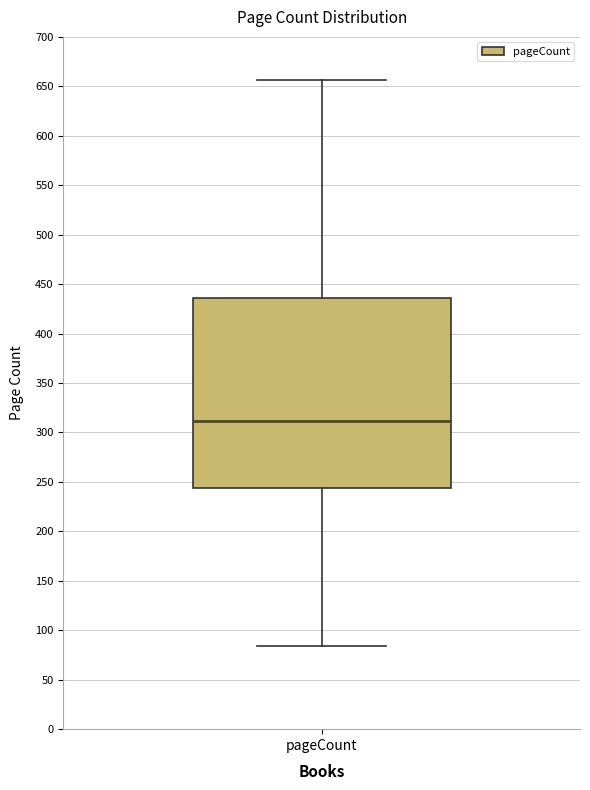

Transcribe this box plot: give where the median line is, the range the box spans, and where the two whiskers end, as read against the y-axis. The values are not printed on the chart, so give them approximately, as read against the axis.

median 310, box 245 to 435, whiskers 85 to 655